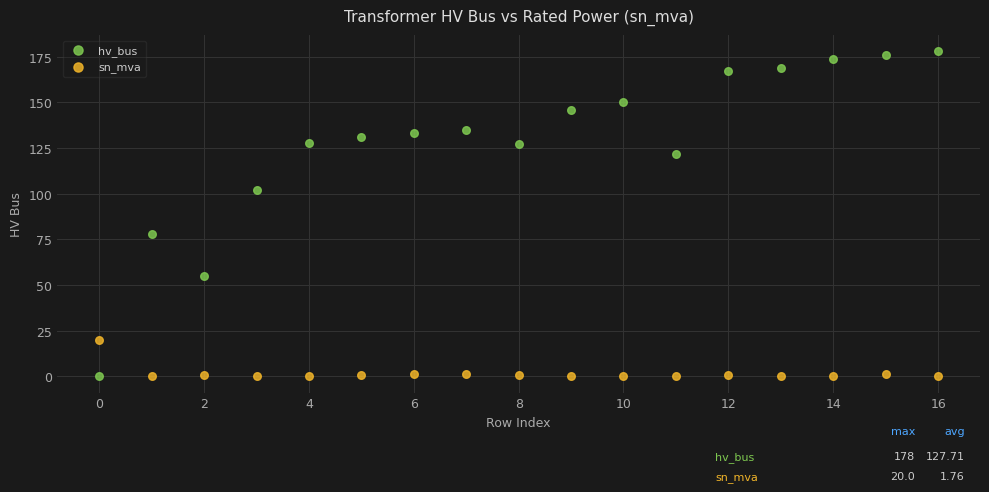

Across all data points, what is the range of Y values (max minus min)?

178.0